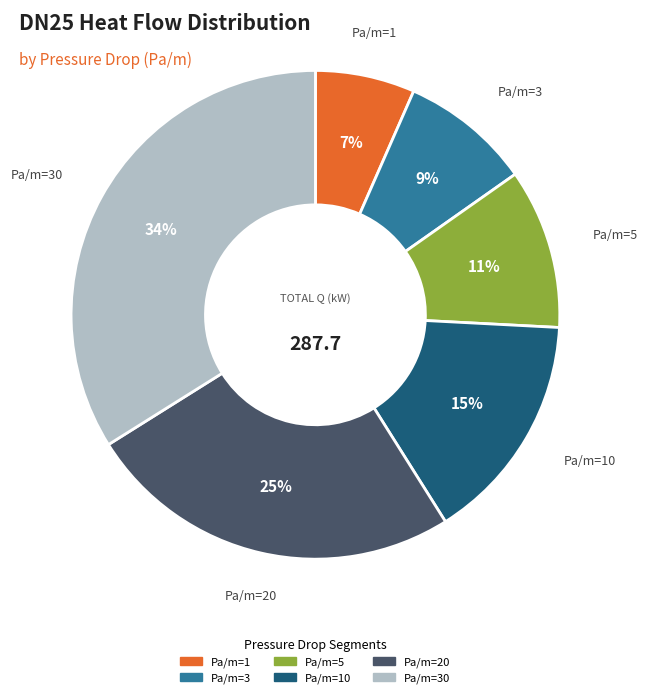

Is there a majority slice in this chart?

No